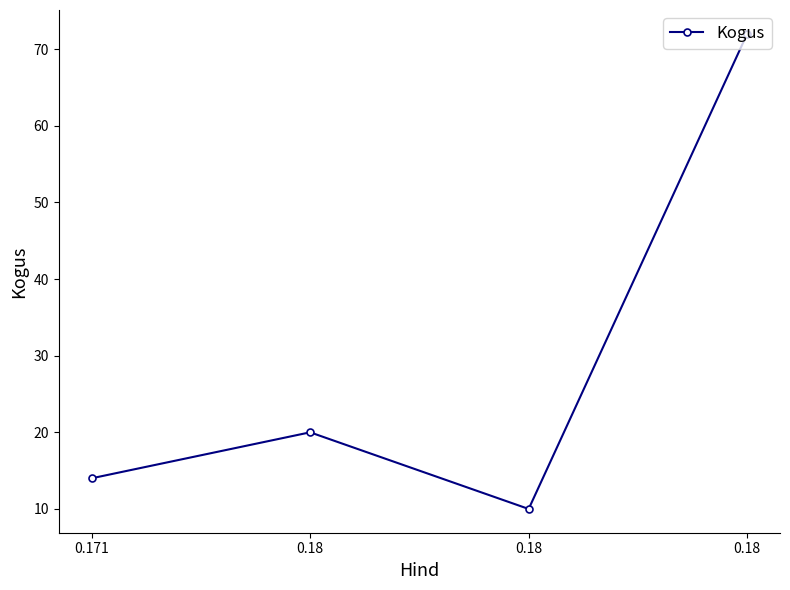

Count the number of data series in this chart.

1